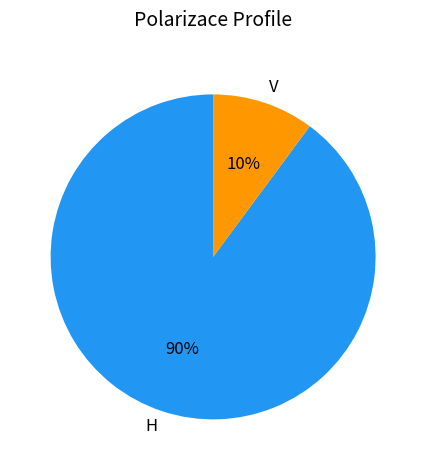

To the nearest percent, what is the combined percentage of H and V?

100%